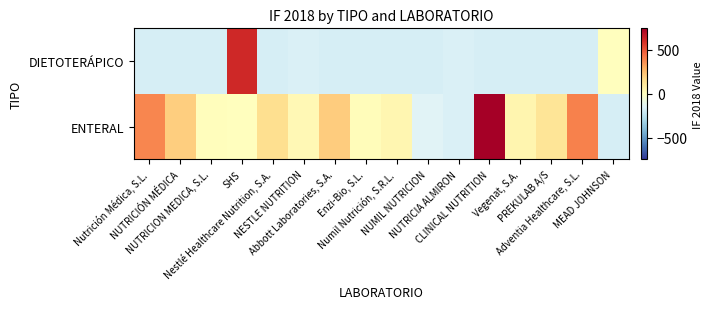

Reading left to right, what are all the values shown in this chart?

ENTERAL: Nutrición Médica, S.L.=381.9	NUTRICIÓN MÉDICA=196.8	NUTRICION MEDICA, S.L.=6.8	SHS=0.5	Nestlé Healthcare Nutrition, S.A.=146.2	NESTLE NUTRITION=29.2	Abbott Laboratories, S.A.=207.3	Enzi-Bio, S.L.=16.6	Numil Nutrición, S.R.L.=43.9	NUMIL NUTRICION=-141.0	NUTRICIA ALMIRON=-164.4	CLINICAL NUTRITION=740.3	Vegenat, S.A.=49.7	PREKULAB A/S=121.8	Adventia Healthcare, S.L.=398.0	MEAD JOHNSON=-178.4
DIETOTERÁPICO: Nutrición Médica, S.L.=-178.4	NUTRICIÓN MÉDICA=-178.4	NUTRICION MEDICA, S.L.=-178.4	SHS=614.3	Nestlé Healthcare Nutrition, S.A.=-178.4	NESTLE NUTRITION=-164.6	Abbott Laboratories, S.A.=-178.4	Enzi-Bio, S.L.=-178.4	Numil Nutrición, S.R.L.=-178.4	NUMIL NUTRICION=-178.4	NUTRICIA ALMIRON=-165.3	CLINICAL NUTRITION=-178.4	Vegenat, S.A.=-178.4	PREKULAB A/S=-178.4	Adventia Healthcare, S.L.=-178.4	MEAD JOHNSON=1.4